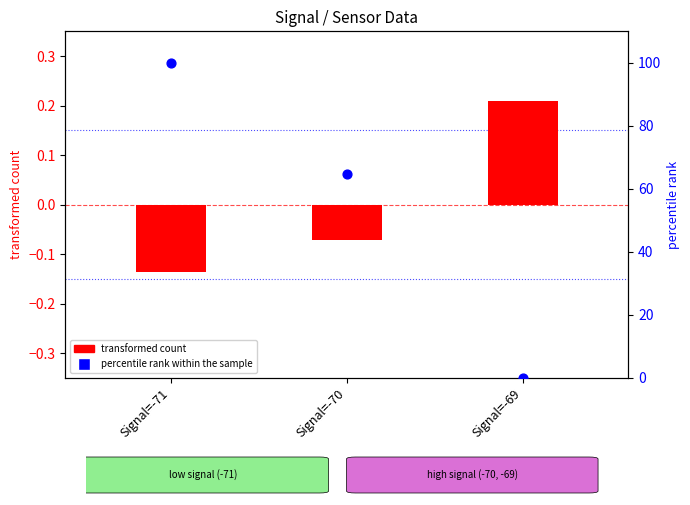

Which series has the largest total across all categories?

percentile rank within the sample